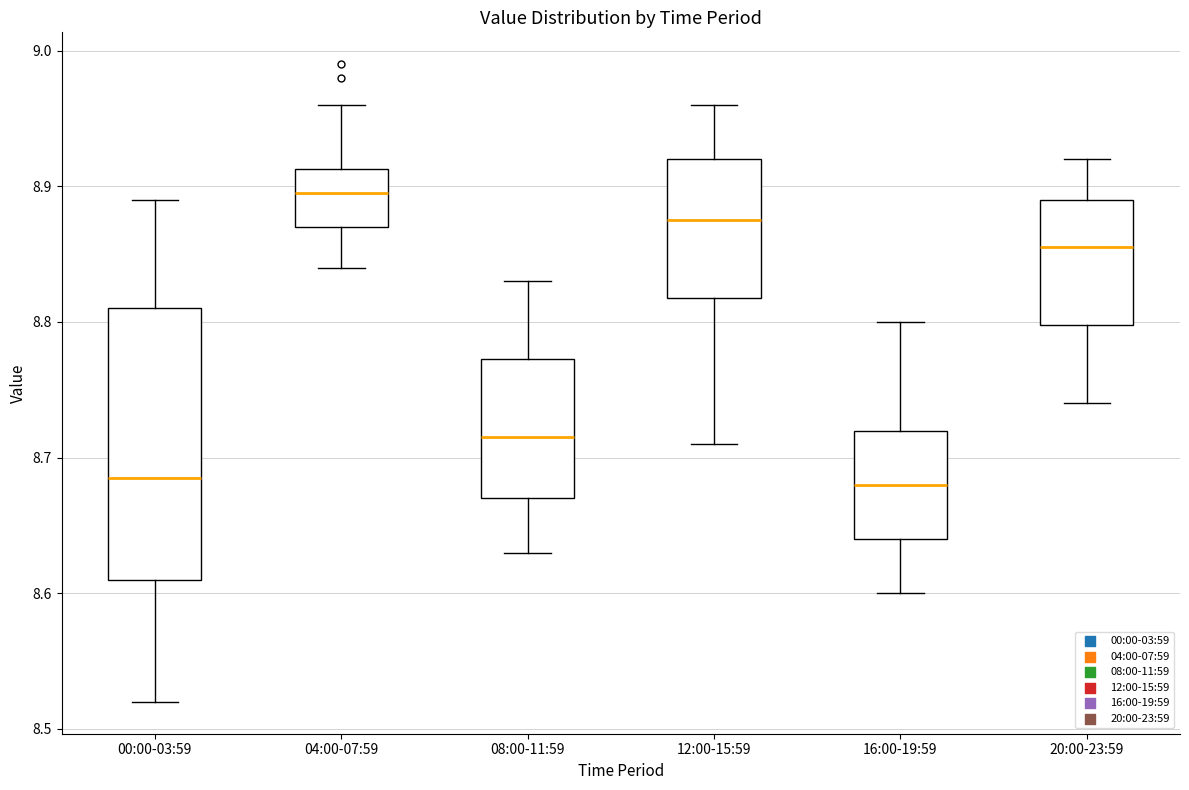

Reading left to right, transcribe this box plot: for each box, give where its median line is, the range the box spans, and where its two whiskers end, as read against the y-axis. The values are not printed on the chart, so give them approximately, as read against the axis.

00:00-03:59: median 8.69, box 8.61 to 8.81, whiskers 8.52 to 8.89
04:00-07:59: median 8.90, box 8.87 to 8.91, whiskers 8.84 to 8.96
08:00-11:59: median 8.72, box 8.67 to 8.77, whiskers 8.63 to 8.83
12:00-15:59: median 8.88, box 8.82 to 8.92, whiskers 8.71 to 8.96
16:00-19:59: median 8.68, box 8.64 to 8.72, whiskers 8.60 to 8.80
20:00-23:59: median 8.86, box 8.80 to 8.89, whiskers 8.74 to 8.92